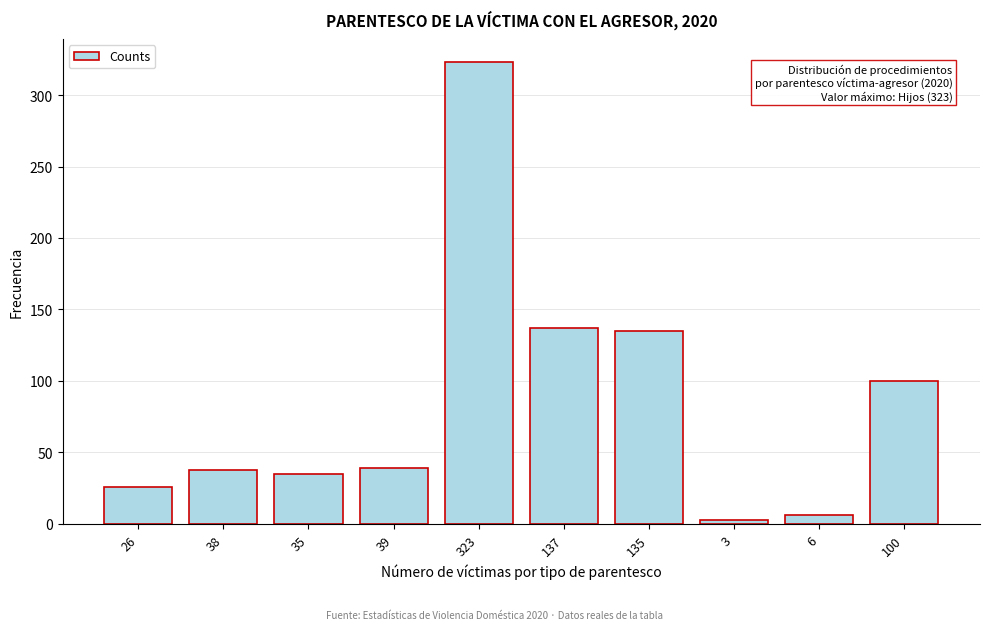

At which category does the chart reach its peak across all series?

323